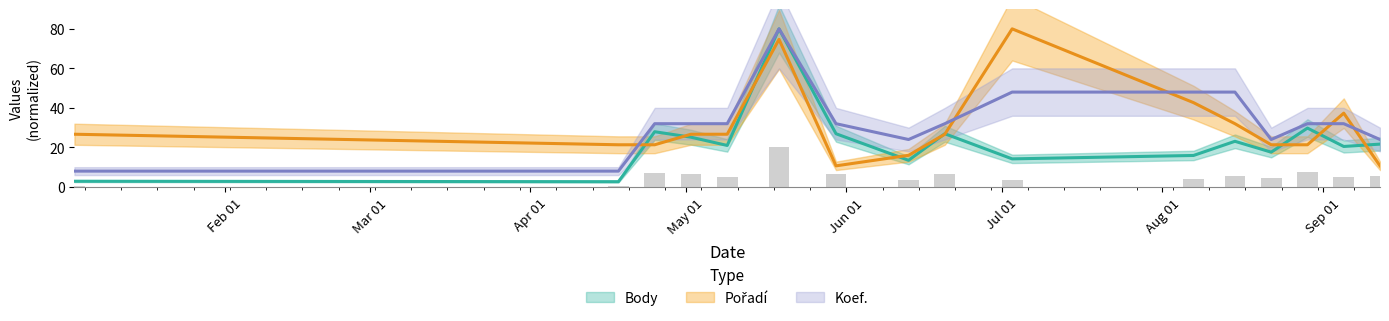

What is the total value across all series at 2009-08-15?

103.1